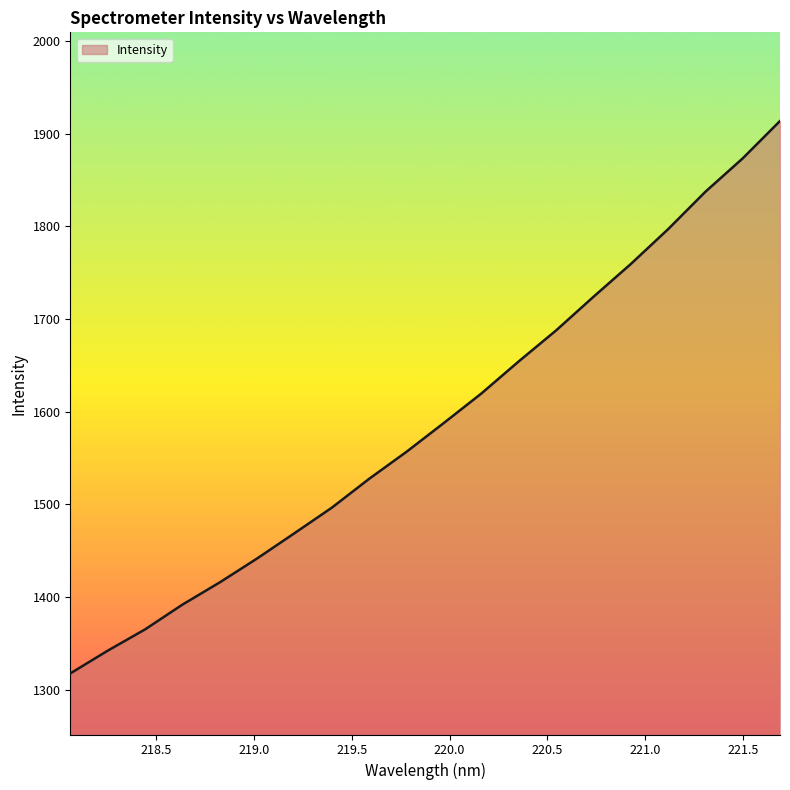

What is the greatest value displayed?

1913.8